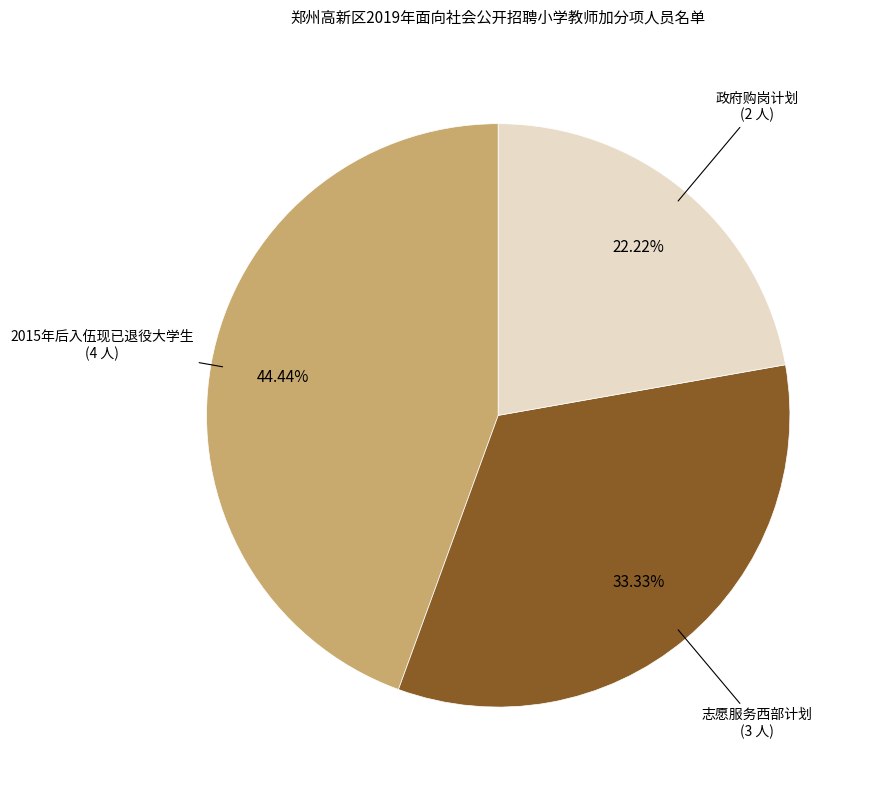

Which has a higher value, 2015年后入伍现已退役大学生 or 志愿服务西部计划?

2015年后入伍现已退役大学生